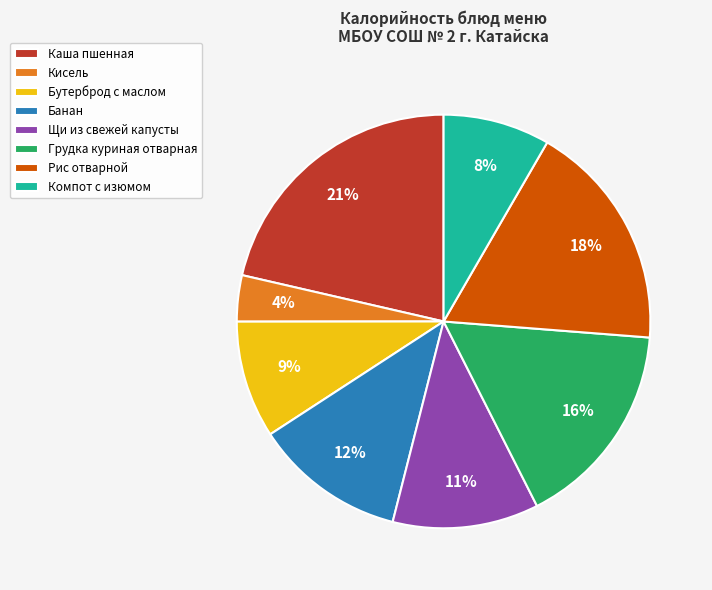

True or false: Компот с изюмом accounts for 8% of the total.

True